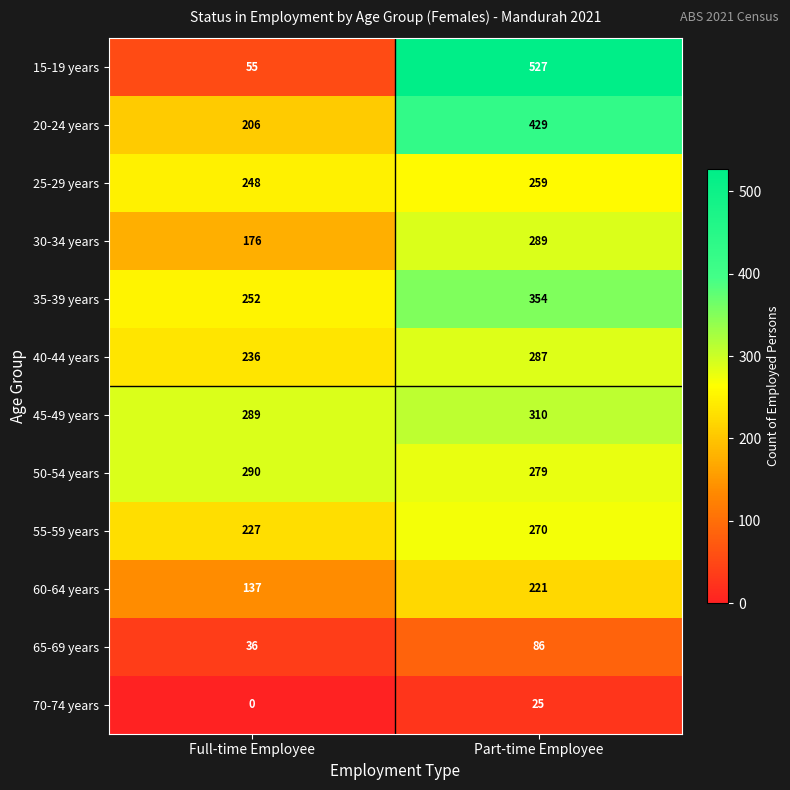

What is the spread (max minus min) of values at Full-time Employee?

290